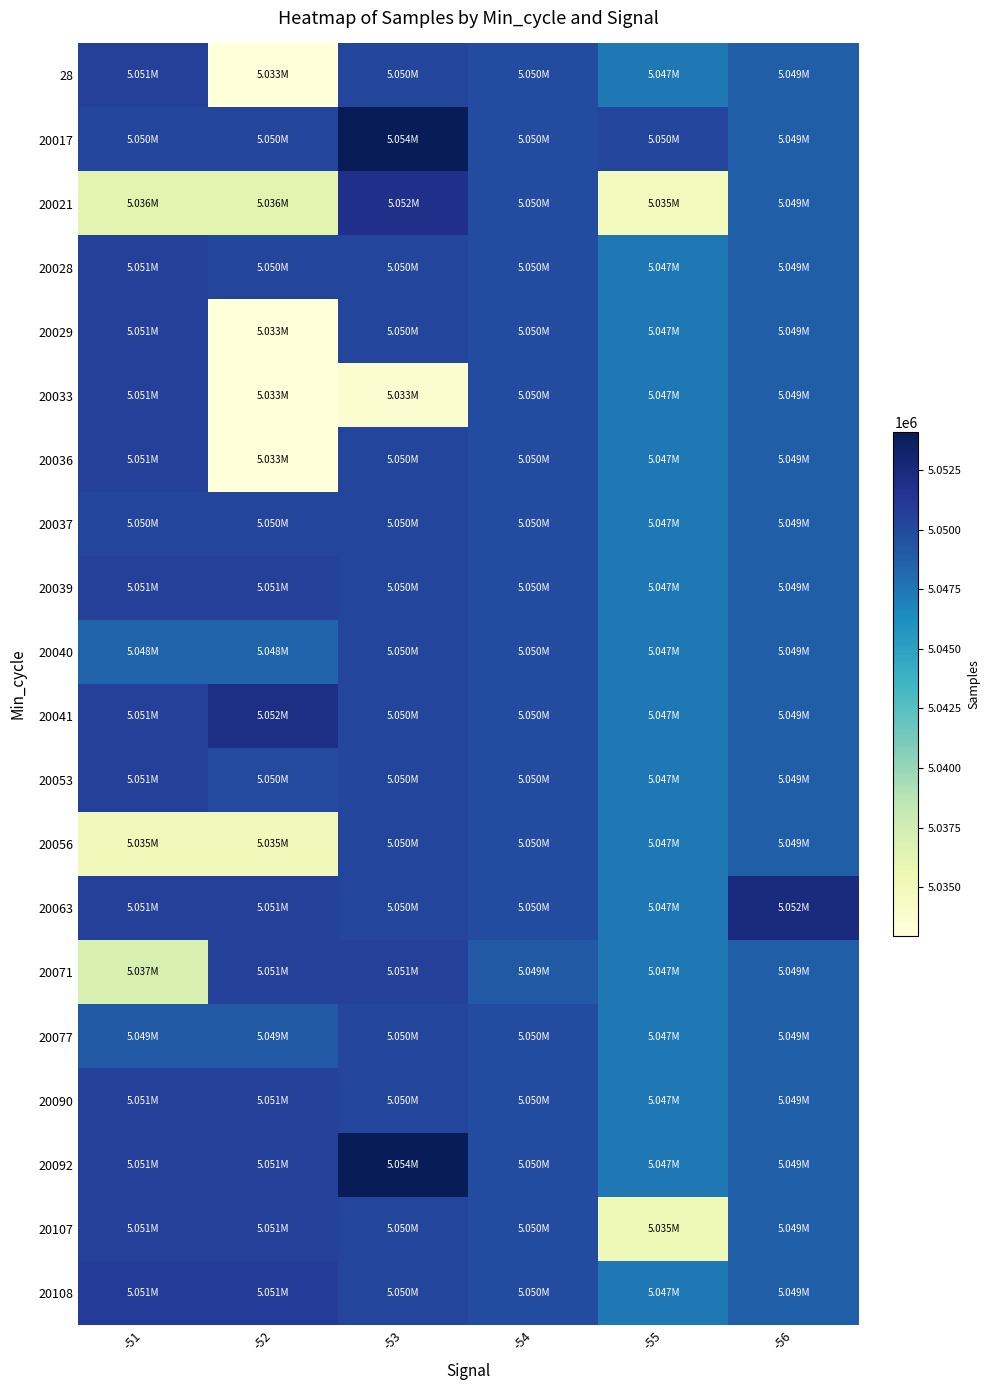

Reading right to left, what are all the values shown in this chart?

28: -56=5048730	-55=5047451	-54=5049946	-53=5050274	-52=5032949	-51=5050685
20017: -56=5048730	-55=5050274	-54=5049946	-53=5054083	-52=5050274	-51=5050274
20021: -56=5048730	-55=5034805	-54=5049946	-53=5051821	-52=5036276	-51=5036276
20028: -56=5048730	-55=5047451	-54=5049946	-53=5050274	-52=5050258	-51=5050685
20029: -56=5048730	-55=5047451	-54=5049946	-53=5050274	-52=5032949	-51=5050685
20033: -56=5048730	-55=5047451	-54=5049946	-53=5033474	-52=5032949	-51=5050685
20036: -56=5048730	-55=5047451	-54=5049946	-53=5050274	-52=5032949	-51=5050685
20037: -56=5048730	-55=5047451	-54=5049946	-53=5050274	-52=5050217	-51=5050217
20039: -56=5048730	-55=5047451	-54=5049946	-53=5050274	-52=5050685	-51=5050685
20040: -56=5048730	-55=5047451	-54=5049946	-53=5050274	-52=5048499	-51=5048499
20041: -56=5048730	-55=5047451	-54=5049946	-53=5050274	-52=5052053	-51=5050685
20053: -56=5048730	-55=5047451	-54=5049946	-53=5050274	-52=5049991	-51=5050685
20056: -56=5048730	-55=5047451	-54=5049946	-53=5050274	-52=5034975	-51=5034975
20063: -56=5052361	-55=5047451	-54=5049946	-53=5050274	-52=5050685	-51=5050685
20071: -56=5048730	-55=5047451	-54=5049067	-53=5050635	-52=5050685	-51=5037043
20077: -56=5048730	-55=5047451	-54=5049946	-53=5050274	-52=5049067	-51=5049067
20090: -56=5048730	-55=5047451	-54=5049946	-53=5050274	-52=5050685	-51=5050685
20092: -56=5048730	-55=5047451	-54=5049946	-53=5054083	-52=5050685	-51=5050685
20107: -56=5048730	-55=5035182	-54=5049946	-53=5050274	-52=5050685	-51=5050685
20108: -56=5048730	-55=5047451	-54=5049946	-53=5050274	-52=5050921	-51=5050921